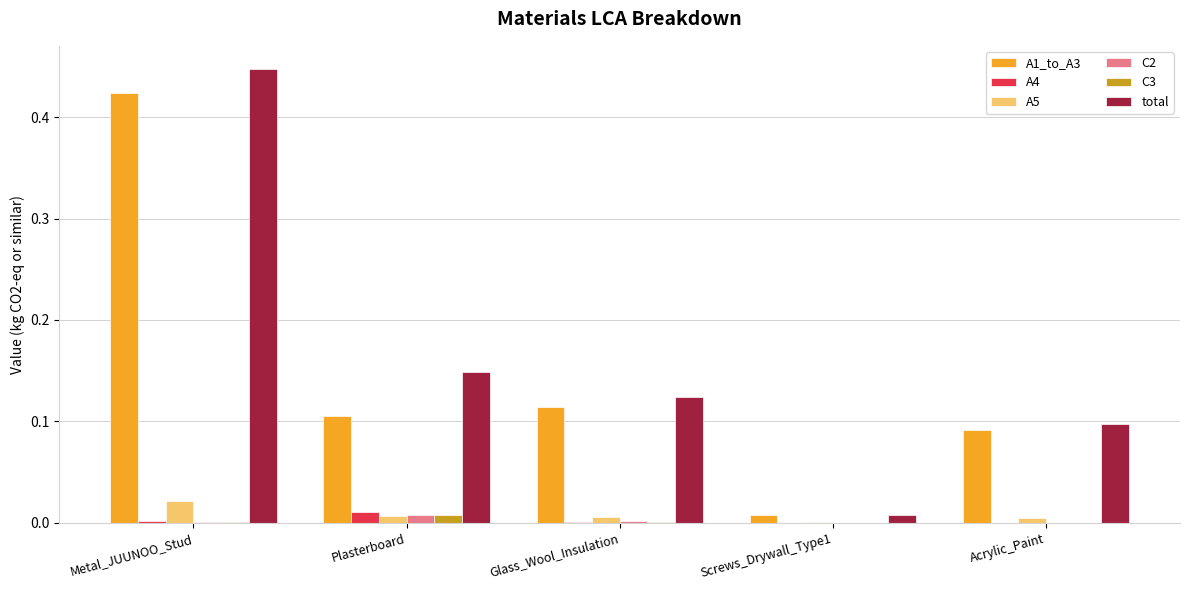

True or false: C3 has a value of 0.0 at Screws_Drywall_Type1.

True